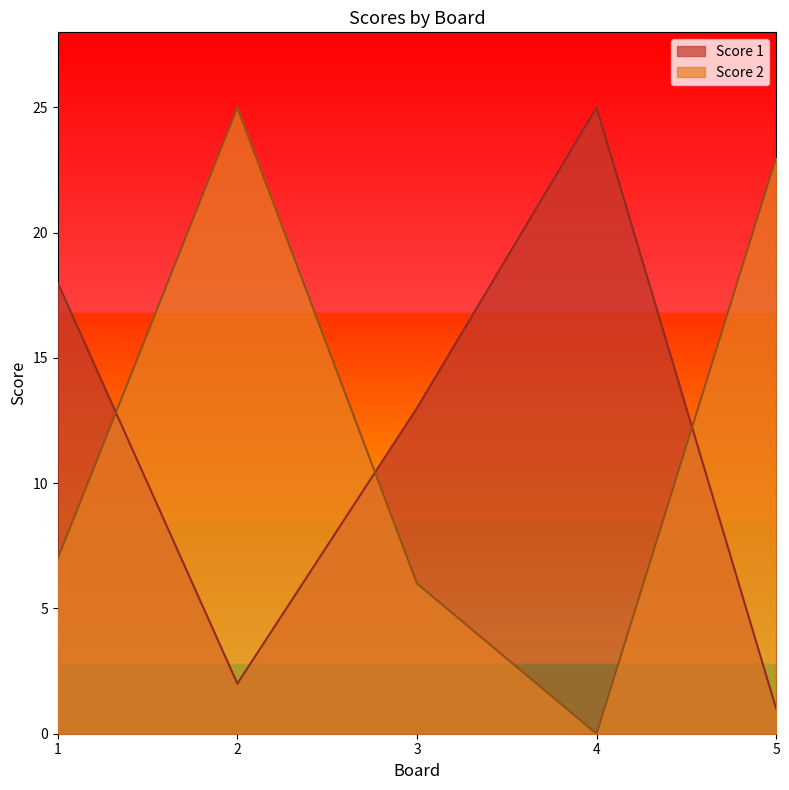

How many lines are shown in the chart?

2